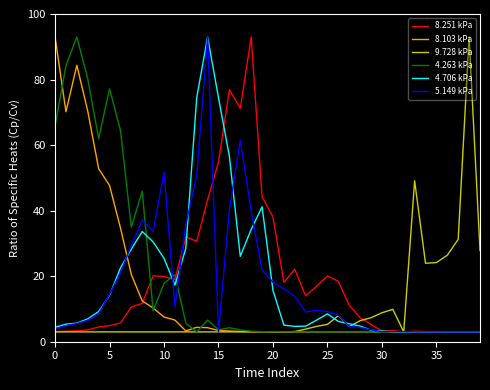

What is the minimum value shown in the chart?

3.0